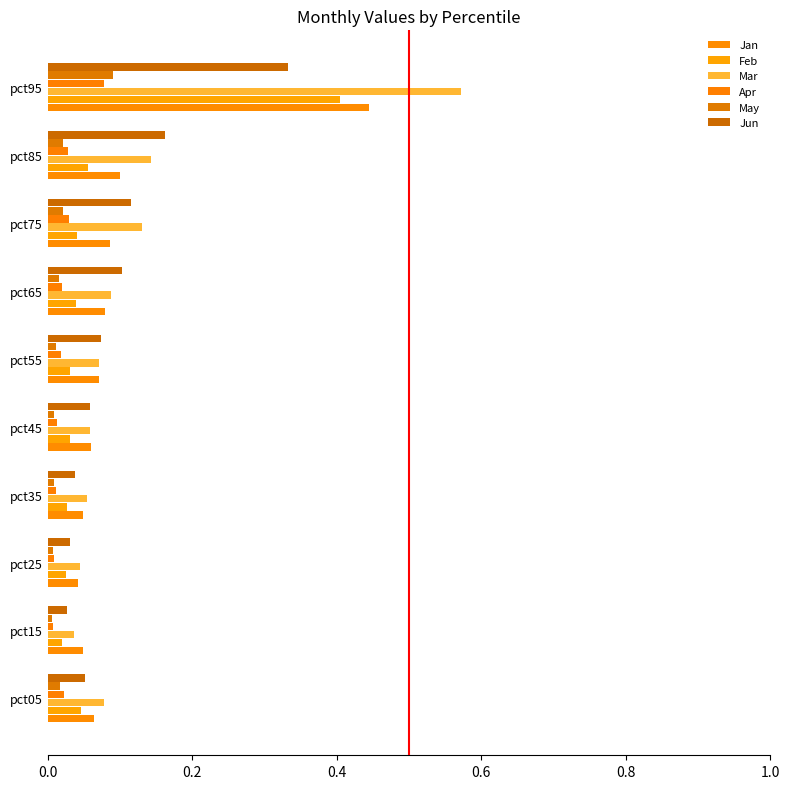

How many data points does each series have?

10